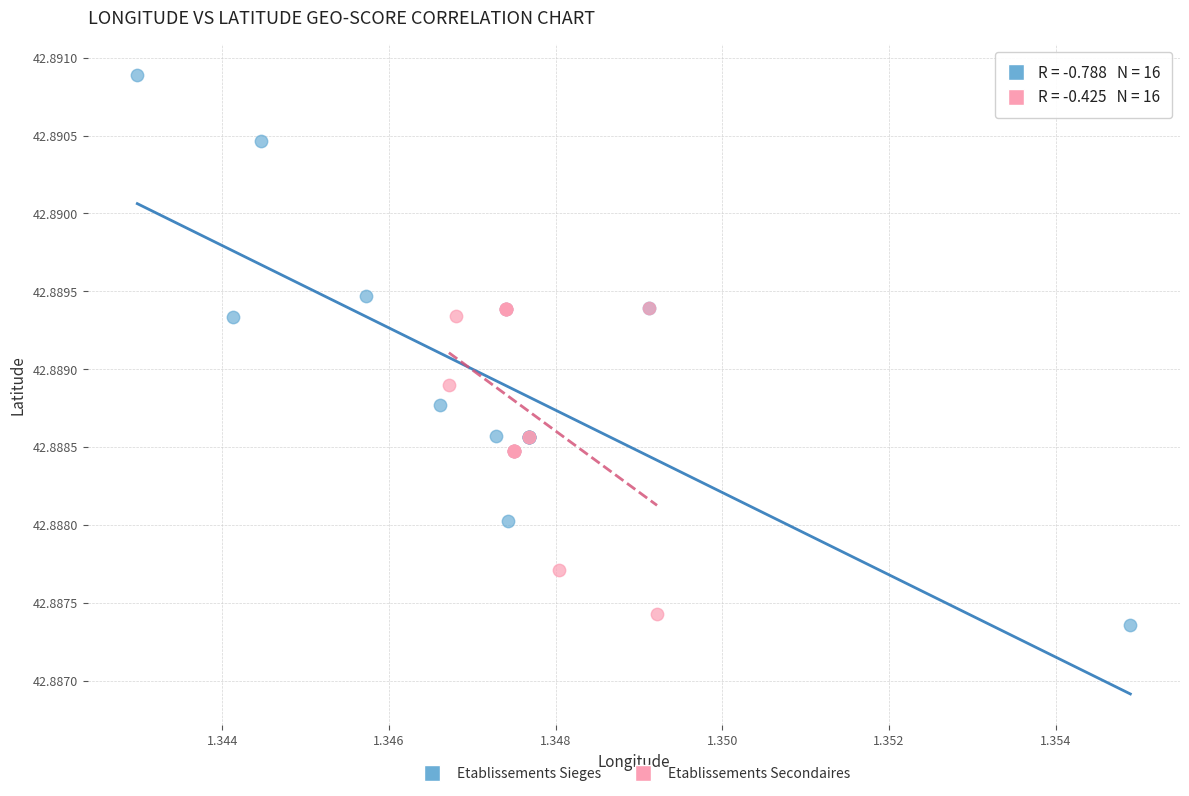

Which series has the widest spread of Y values?

Etablissements Sieges